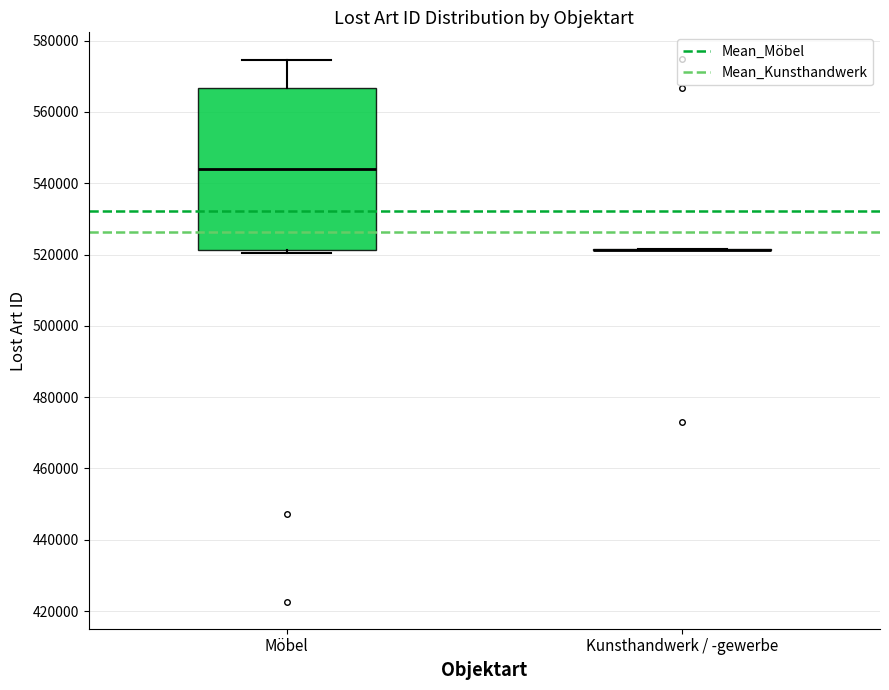

Reading left to right, transcribe this box plot: for each box, give where its median line is, the range the box spans, and where its two whiskers end, as read against the y-axis. The values are not printed on the chart, so give them approximately, as read against the axis.

Möbel: median 544000, box 522000 to 566000, whiskers 520000 to 574000
Kunsthandwerk / -gewerbe: box collapsed to a line at 522000, whiskers 522000 to 522000